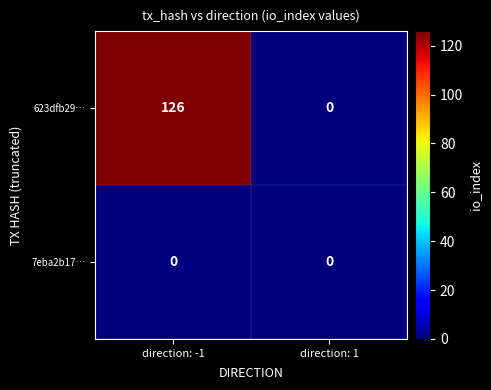

Reading right to left, what are all the values shown in this chart?

623dfb29…: direction: 1=0	direction: -1=126
7eba2b17…: direction: 1=0	direction: -1=0